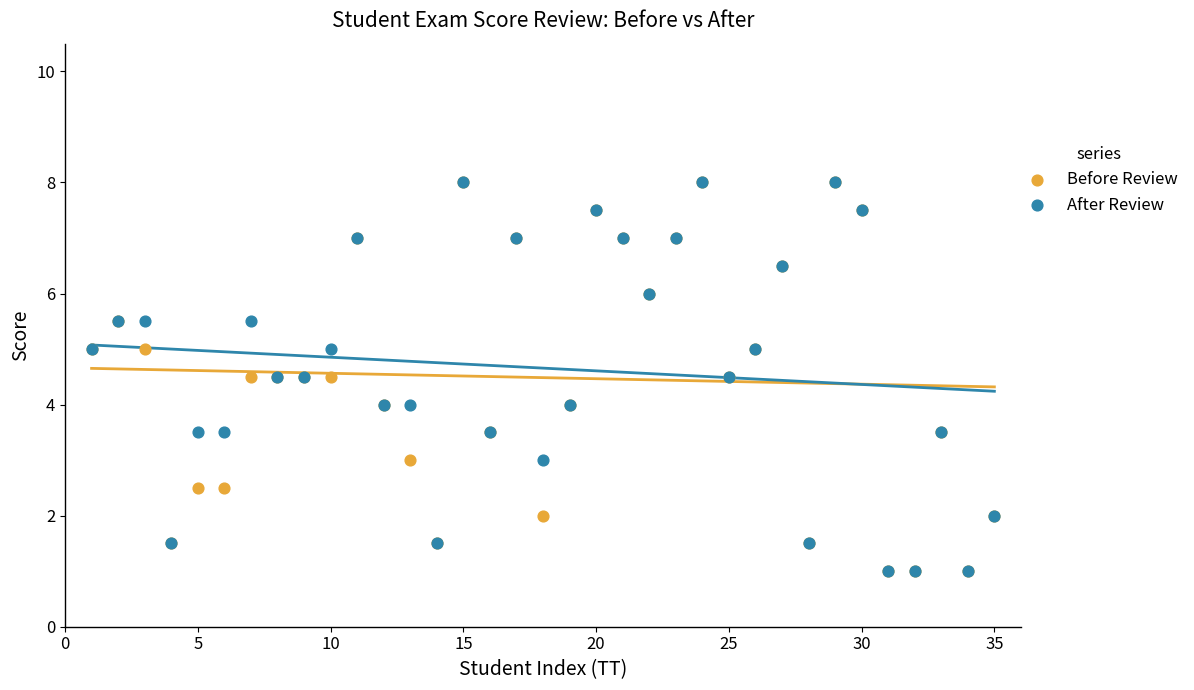

What are all the series names shown in the legend?

Before Review, After Review